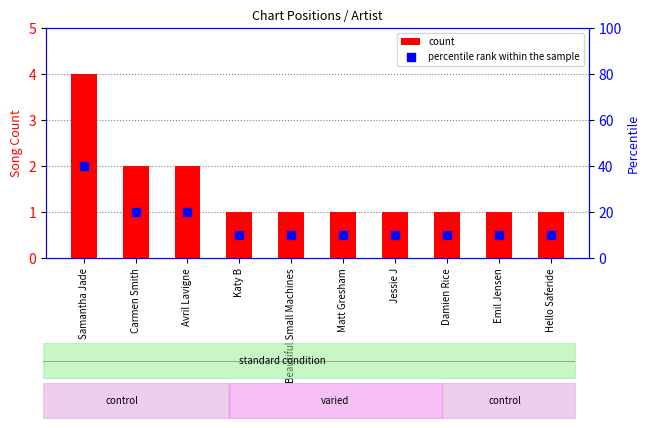

Which series has the widest spread of Y values?

percentile rank within the sample